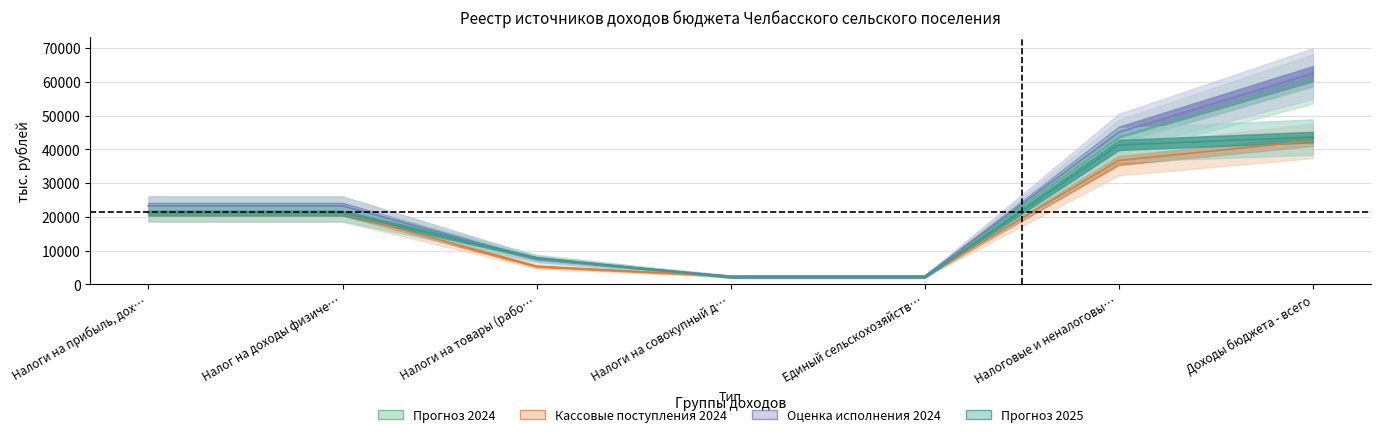

What is the difference between the Кассовые поступления 2024 values at Налоги на прибыль, дох… and Единый сельскохозяйств…?

18685.9